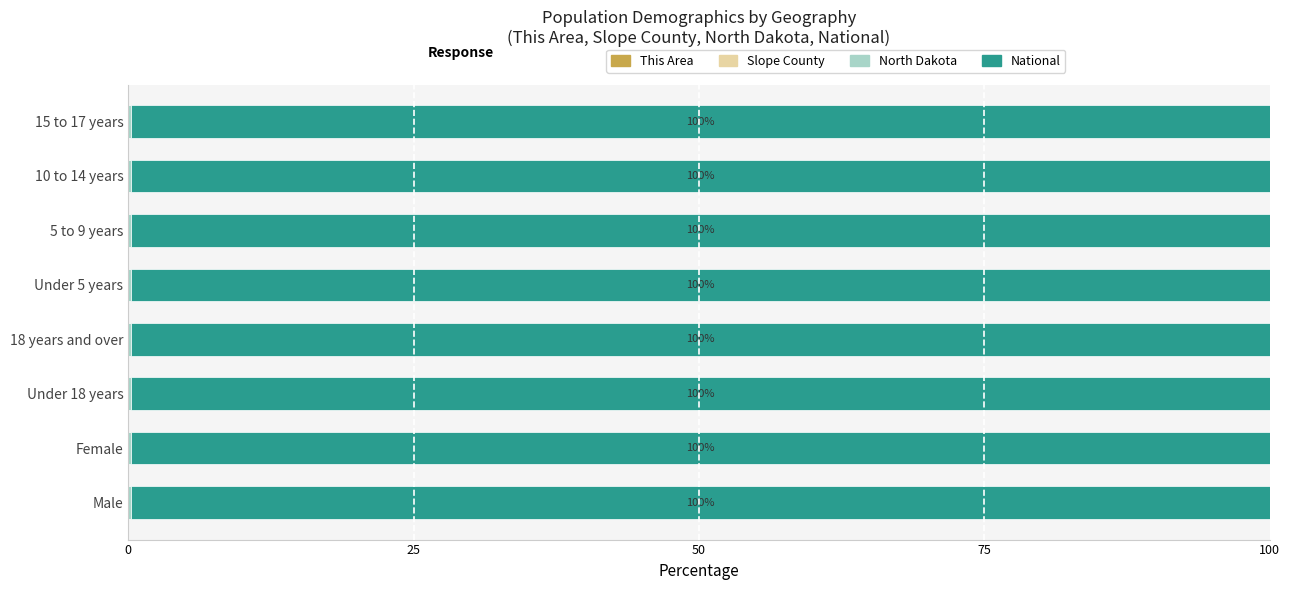

What is the sum of all North Dakota values?

1.7